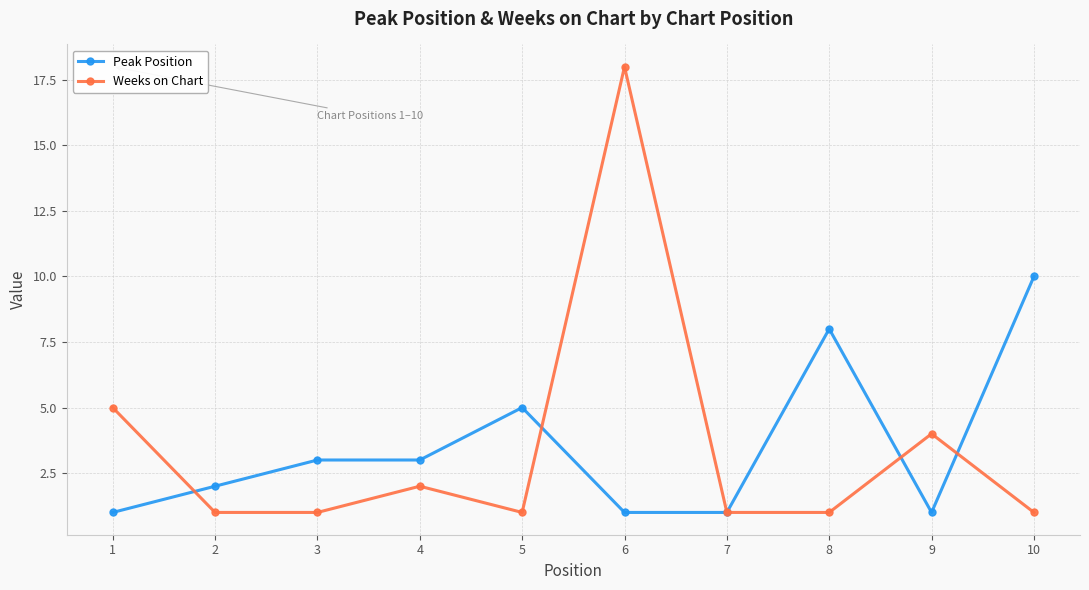

Which category has the highest value in the Weeks on Chart series?

6